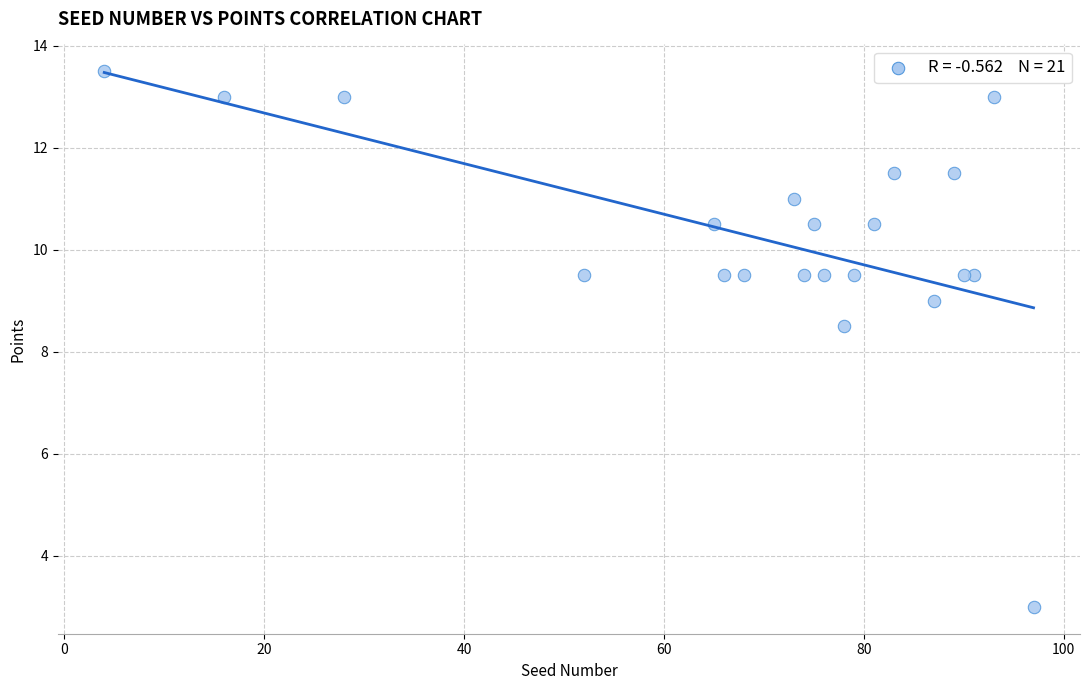

What Y value in the scatter plot is closest to 8?

8.5